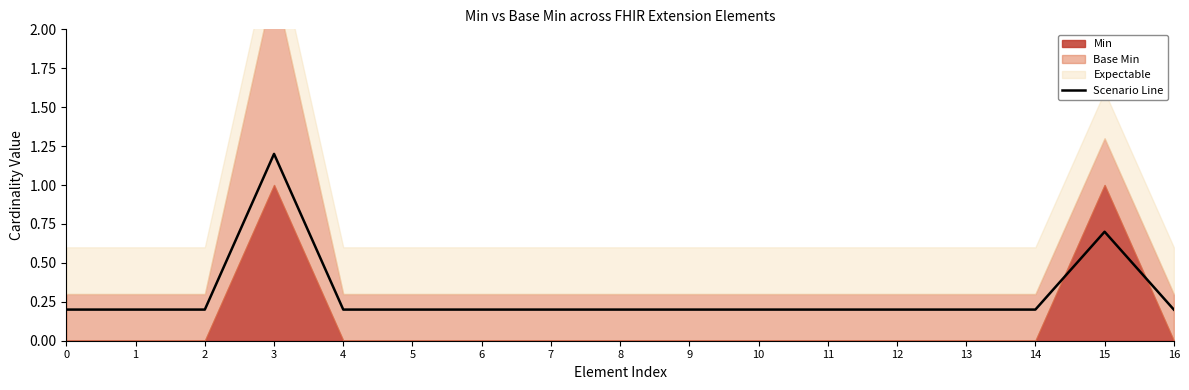

Between 3 and 7, which is larger?

3